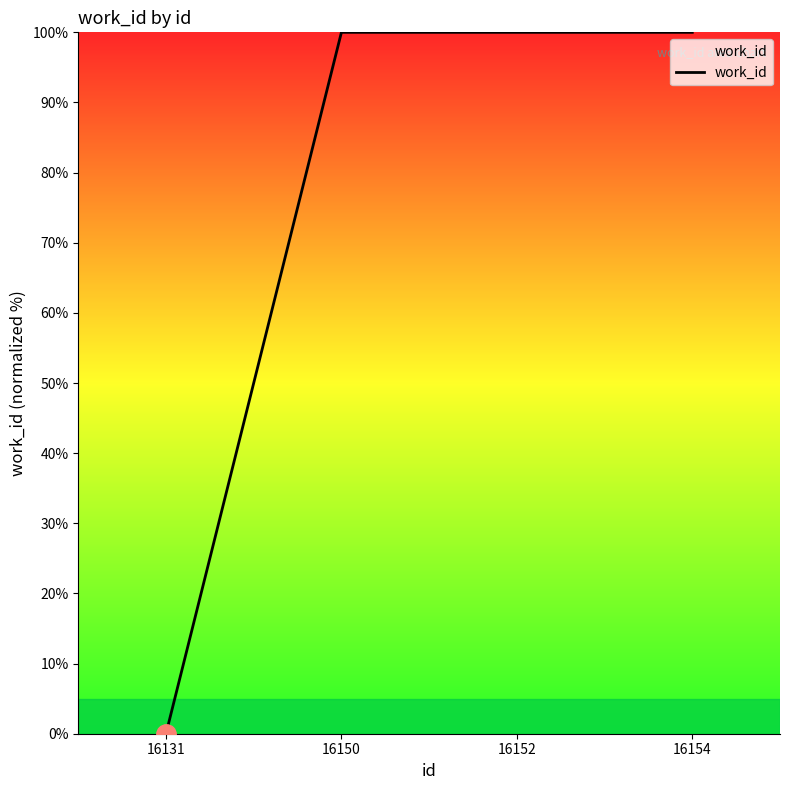

Approximately how many times larger is the value at 16150 compared to 16152?

1.0